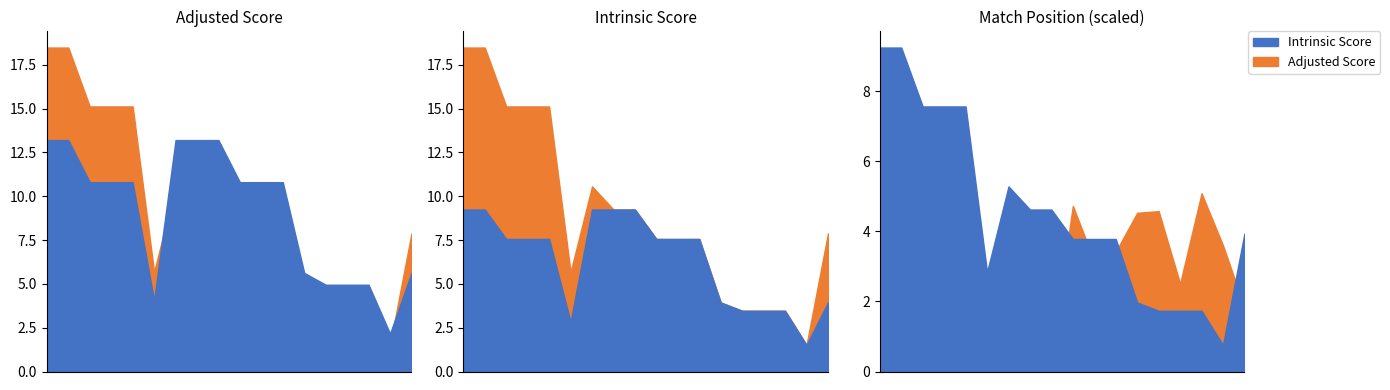

What is the difference between the second highest and second lowest values in the Intrinsic Score series?

9.1